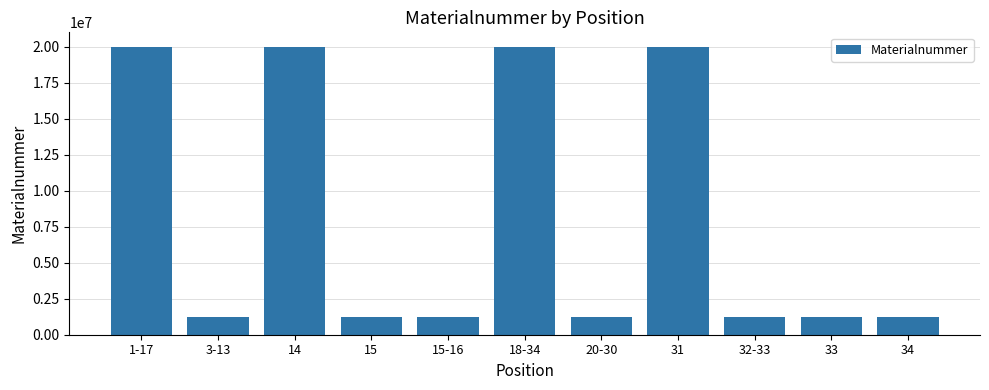

What is the smallest value displayed?

1222862